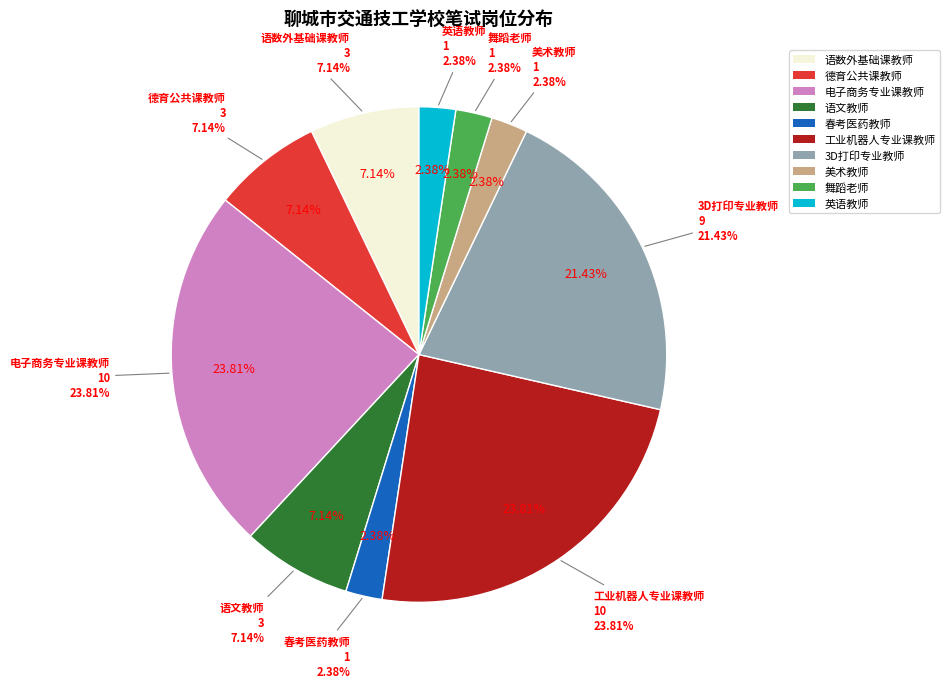

What is the largest slice in the pie chart?

电子商务专业课教师